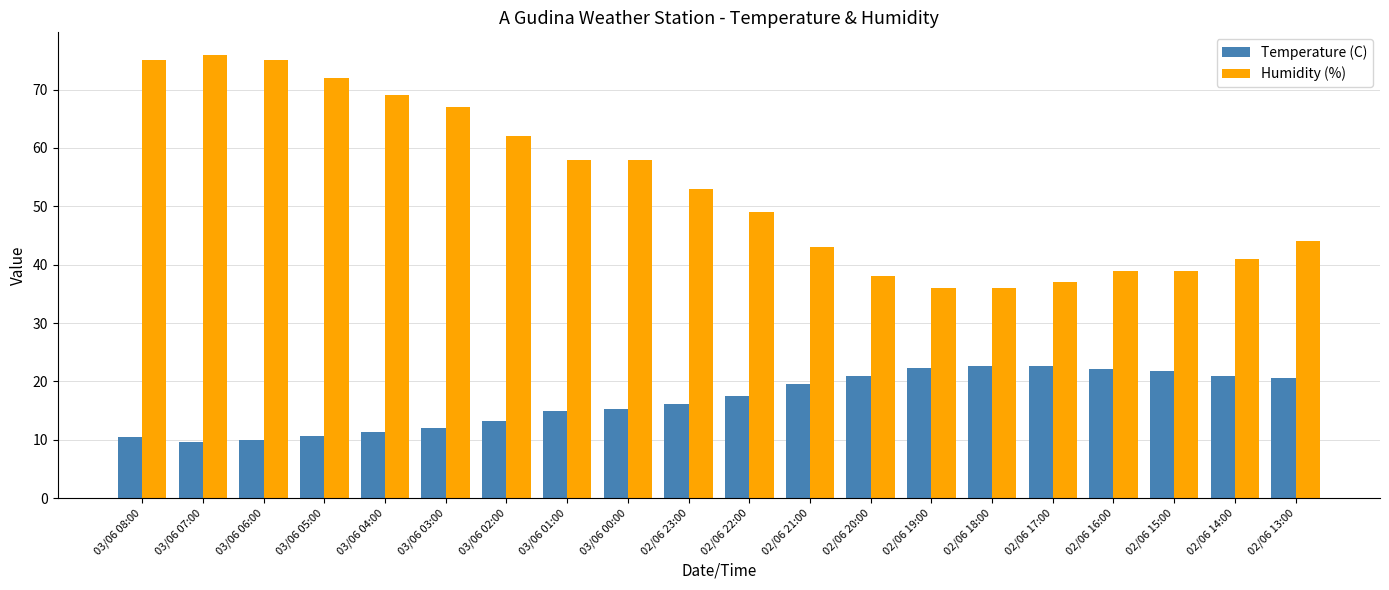

What is the total value across all series at 03/06 02:00?

75.3